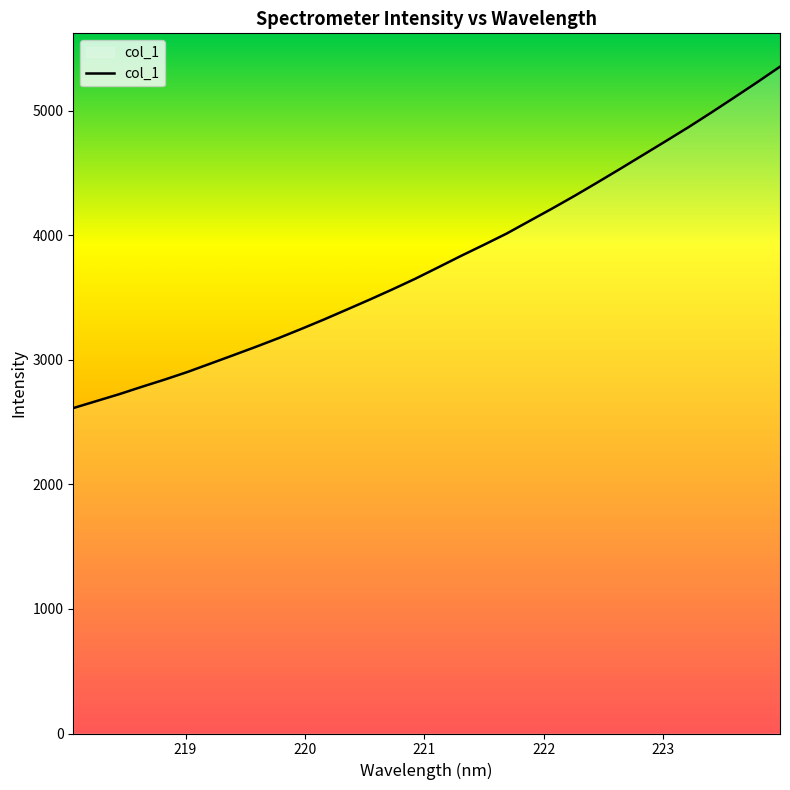

What is the maximum value shown in the chart?

5352.6